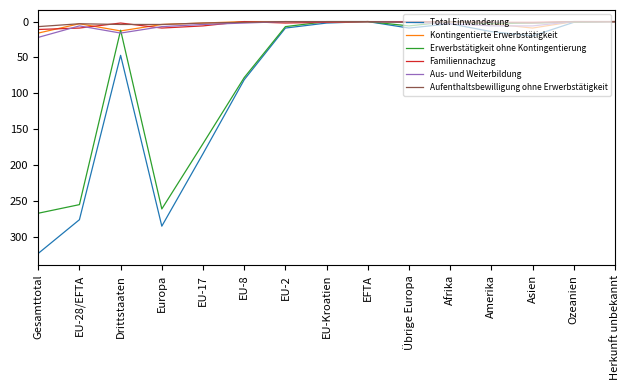

What is the difference between the maximum and minimum values in the Aufenthaltsbewilligung ohne Erwerbstätigkeit series?

7